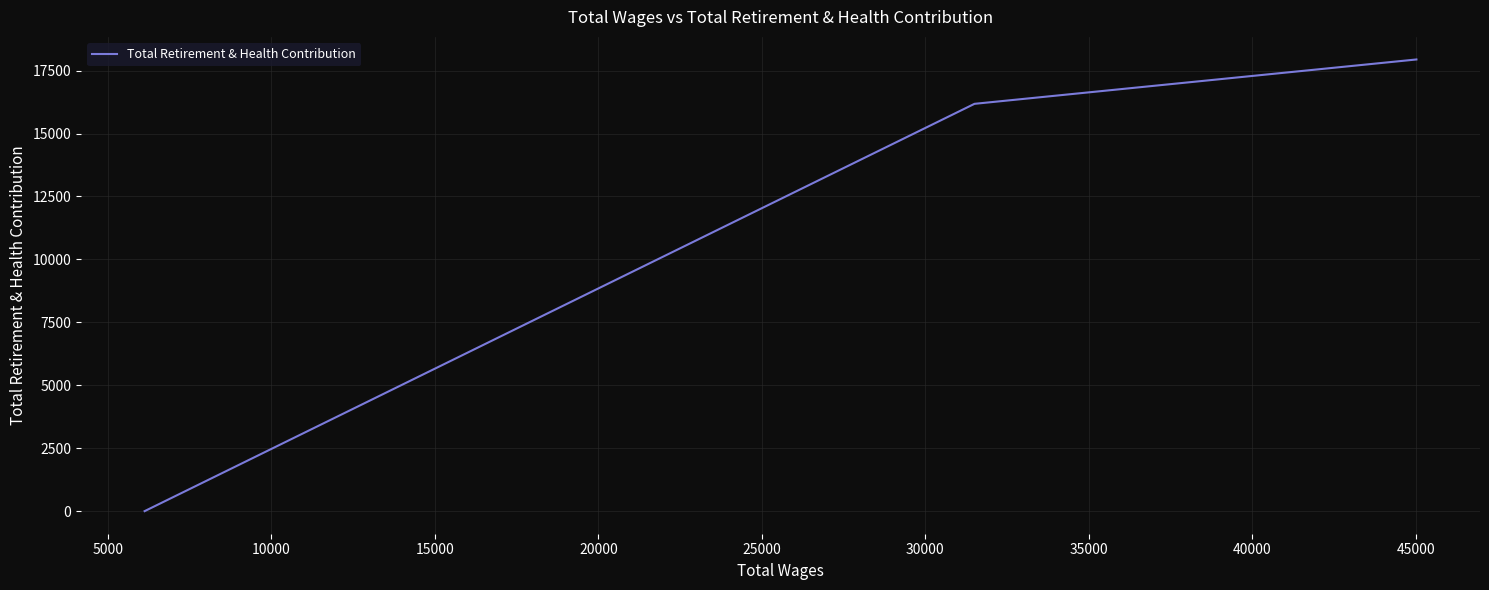

What is the maximum value shown in the chart?

17942